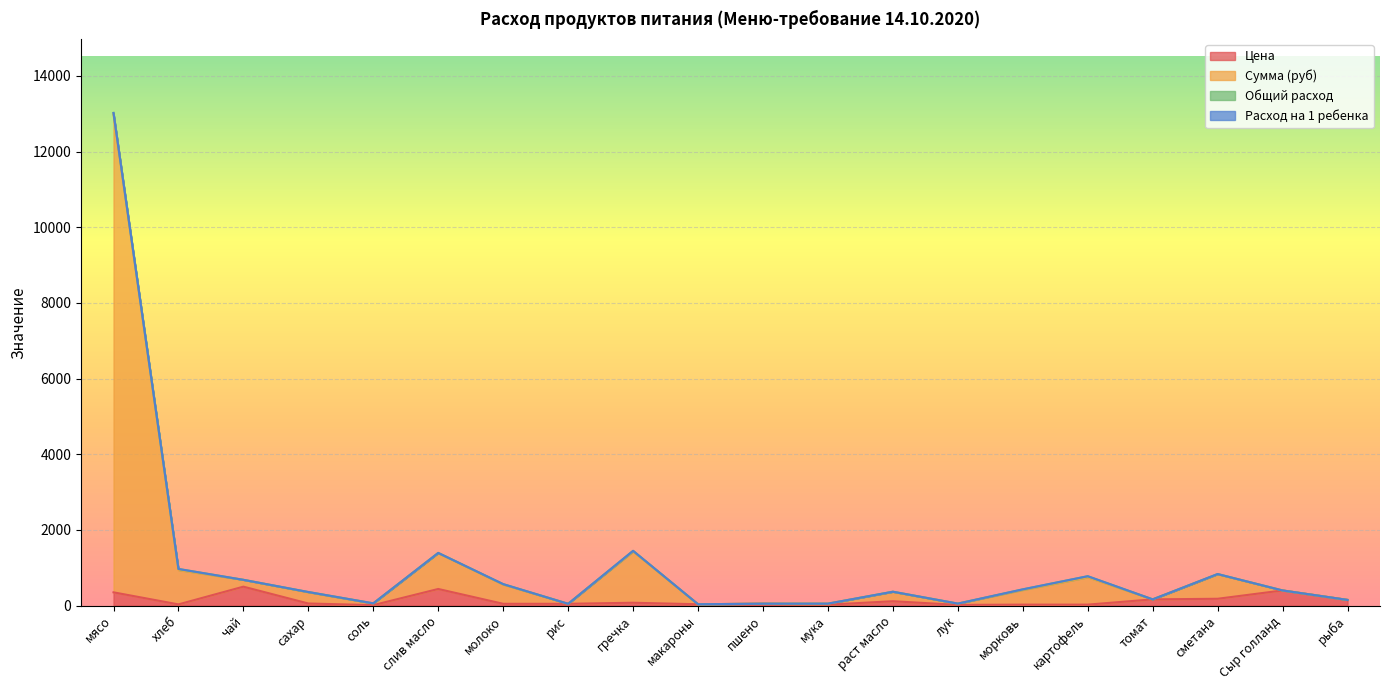

What is the difference between the maximum and minimum values in the Сумма (руб) series?

12986.2